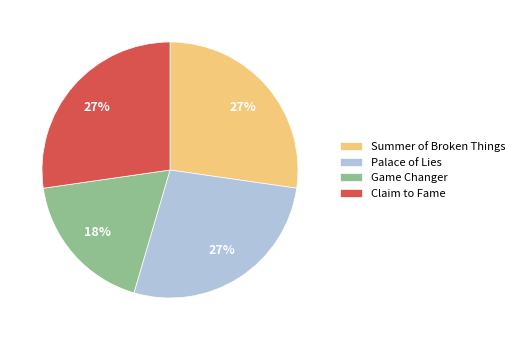

To the nearest percent, what is the combined percentage of Summer of Broken Things and Game Changer?

45%